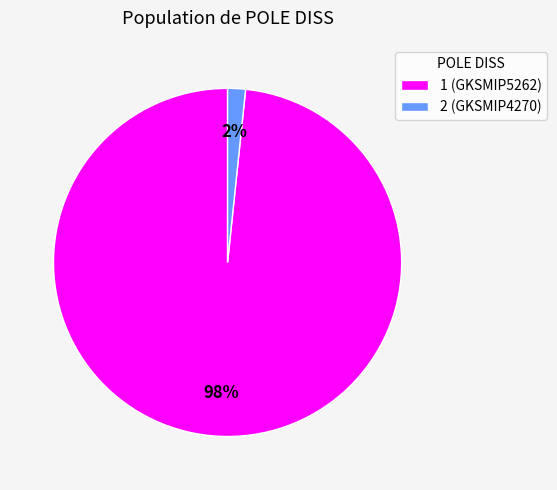

Which category has the biggest portion of the pie?

1